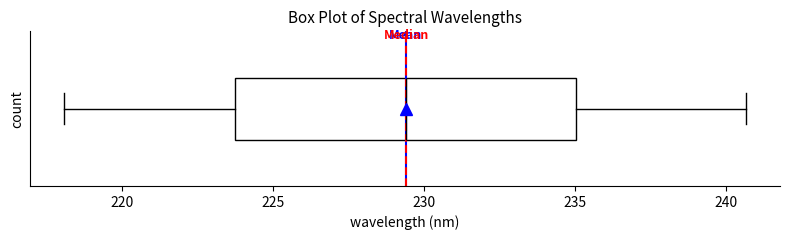

Read this box plot against the x-axis: the position of the median line, the range covered by the box, and the ends of both whiskers. The values are not printed on the chart, so give them approximately, as read against the axis.

median 229.5, box 223.5 to 235.0, whiskers 218.0 to 240.5